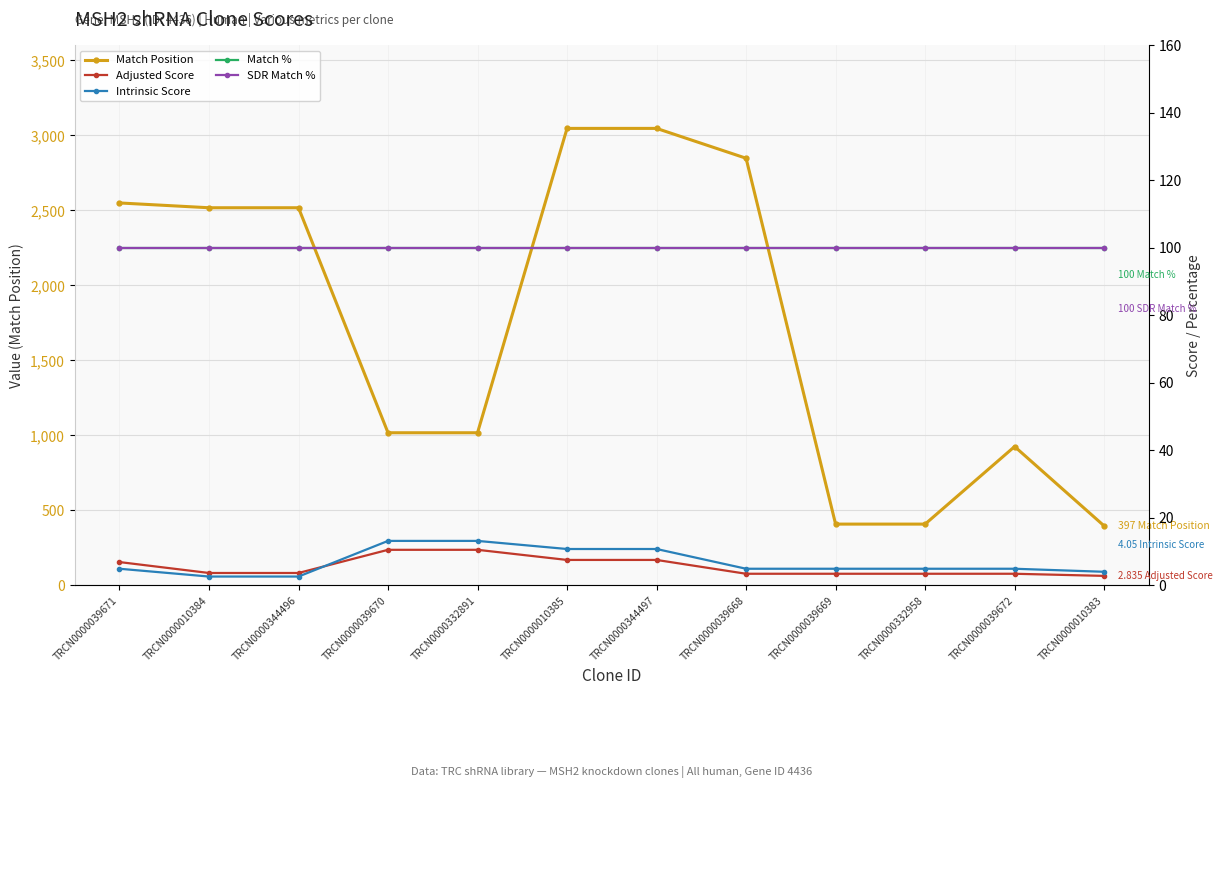

Which series has the widest spread of values?

Match Position